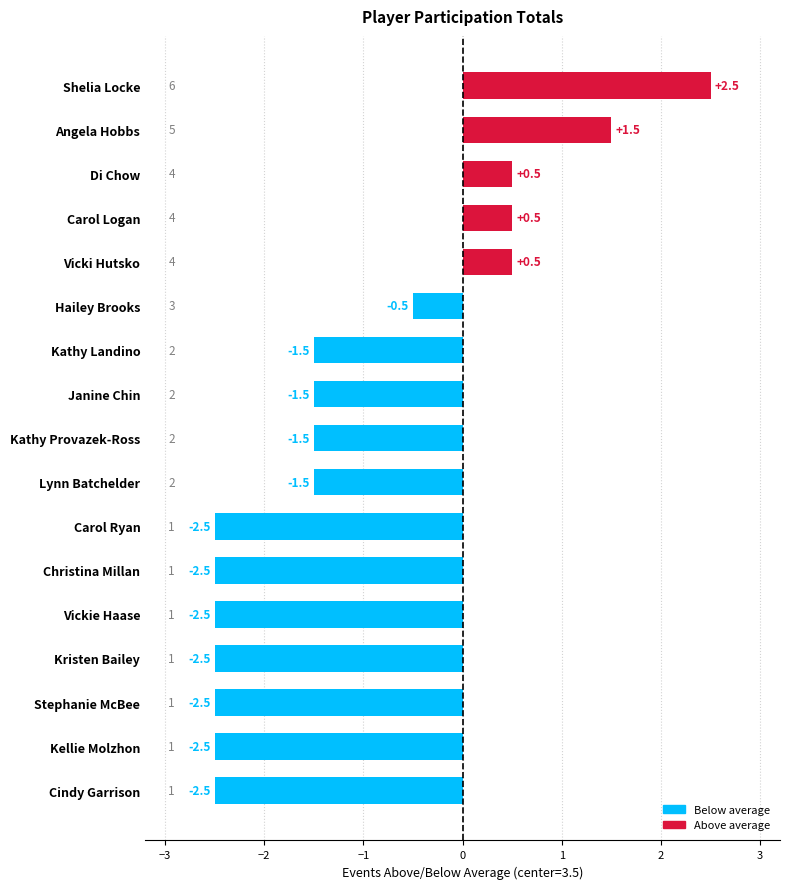

How many series are shown in this chart?

1